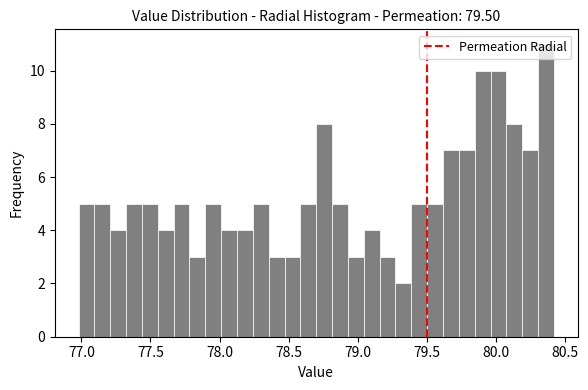

Read against the x-axis, roughly where is the centre of the tallest bar?

80.35